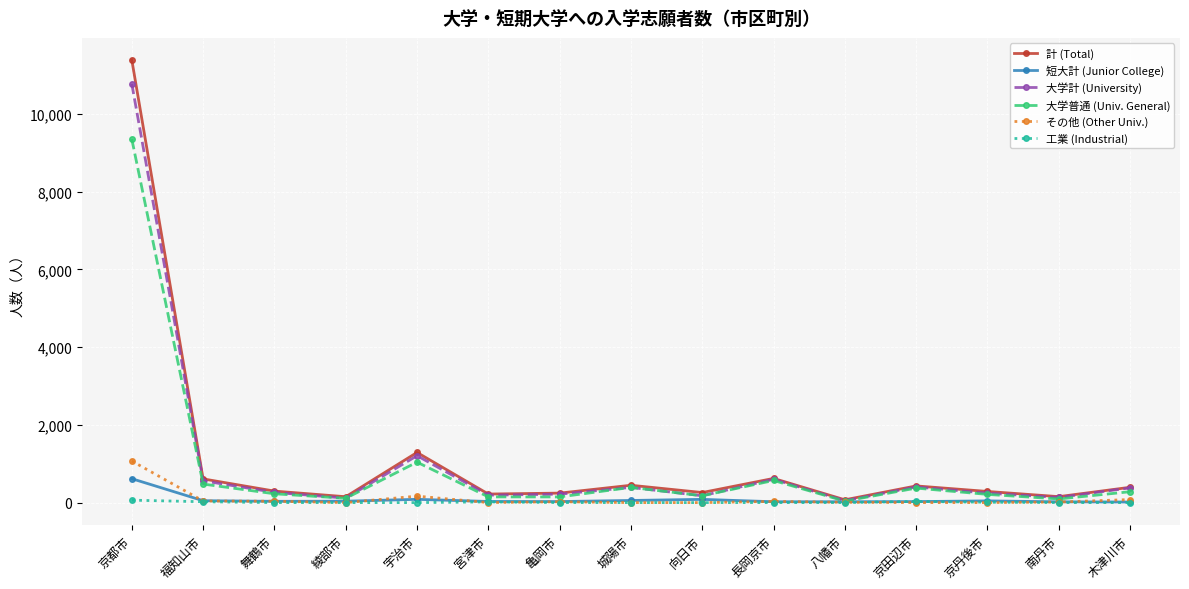

How many data points in 大学普通 (Univ. General) are less than 227?

7